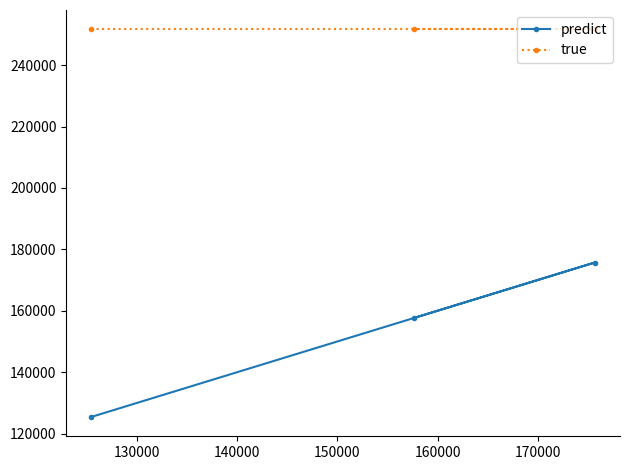

Which series has the largest total across all categories?

true